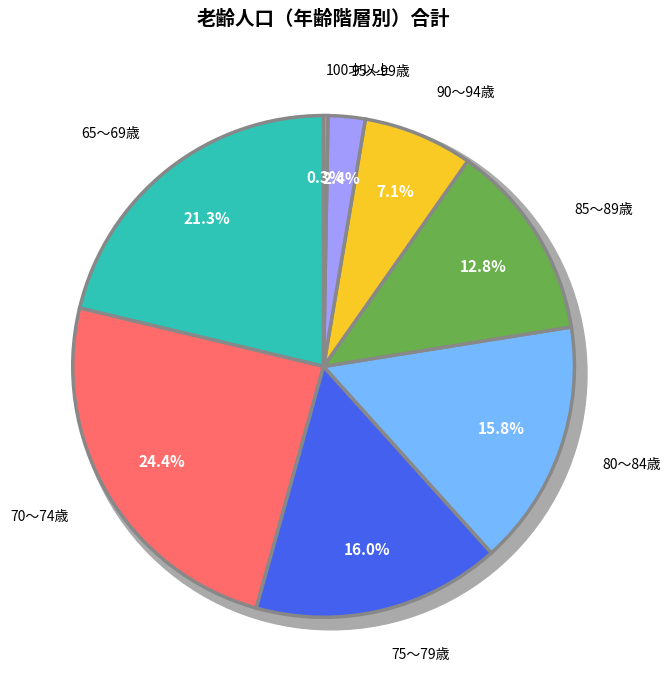

To the nearest percent, what percentage of the pie is 95～99歳?

2%